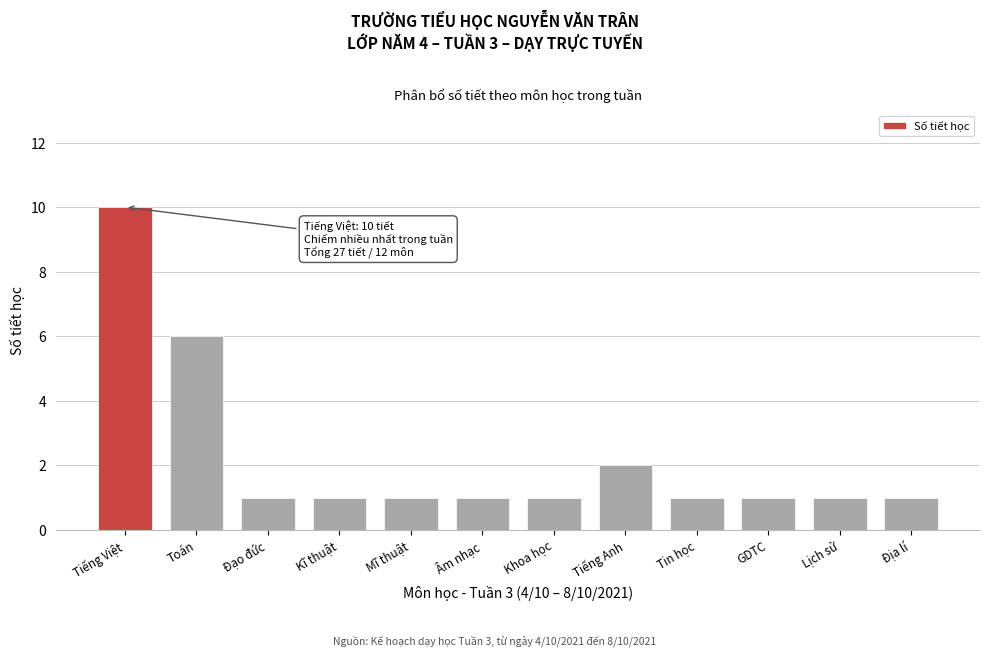

Reading left to right, extract all data points from this chart.

Tiếng Việt=10	Toán=6	Đạo đức=1	Kĩ thuật=1	Mĩ thuật=1	Âm nhạc=1	Khoa học=1	Tiếng Anh=2	Tin học=1	GDTC=1	Lịch sử=1	Địa lí=1